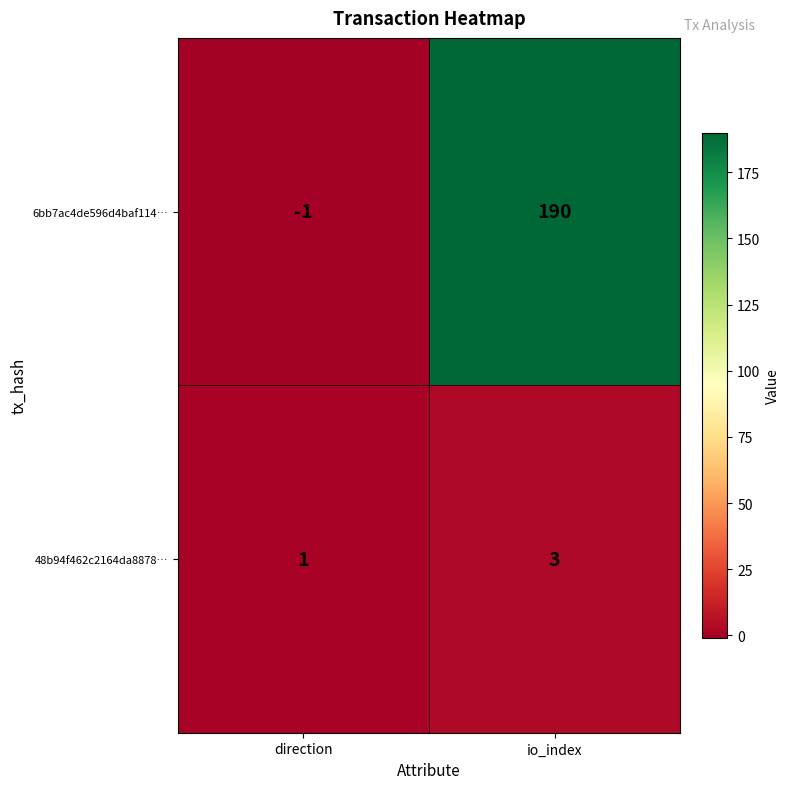

The value of 48b94f462c2164da8878… at io_index is 1. True or false?

False